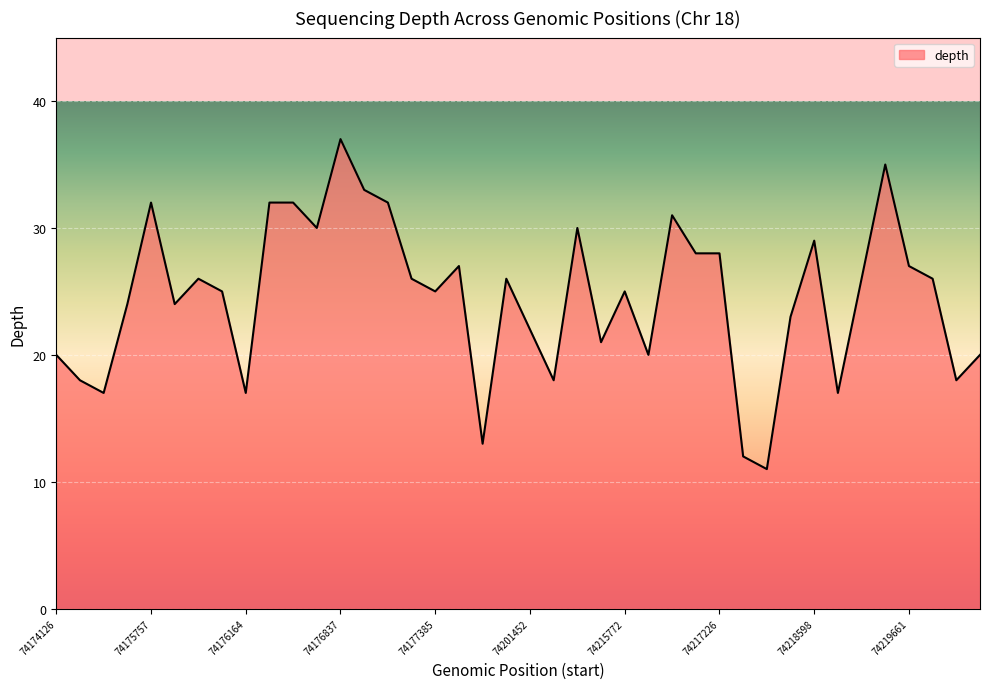

Reading left to right, extract all data points from this chart.

20	18	17	24	32	24	26	25	17	32	32	30	37	33	32	26	25	27	13	26	22	18	30	21	25	20	31	28	28	12	11	23	29	17	26	35	27	26	18	20